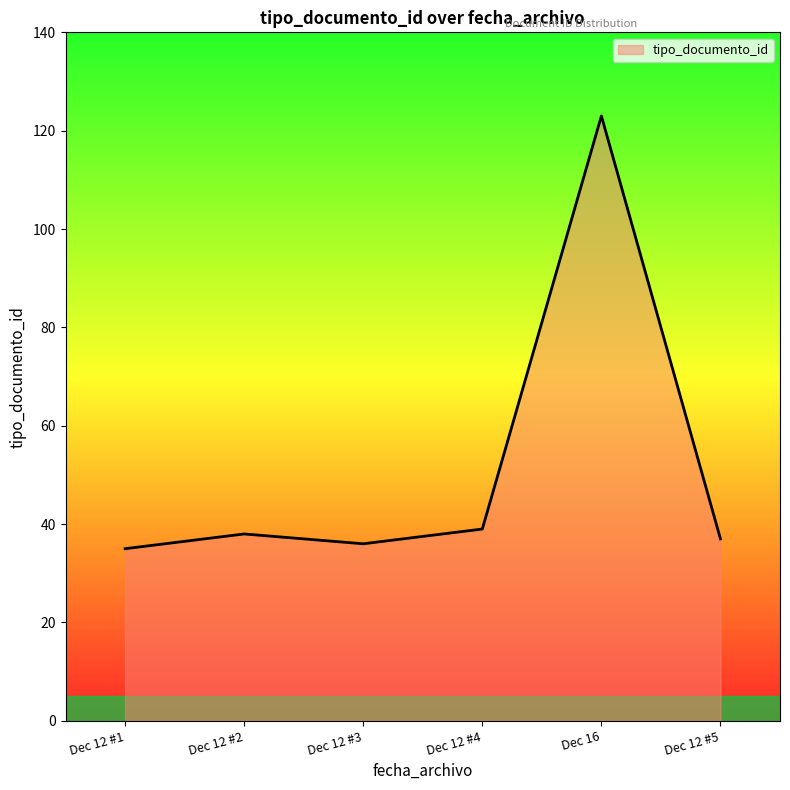

True or false: there are more than 2 points higher than both neighbors.

False